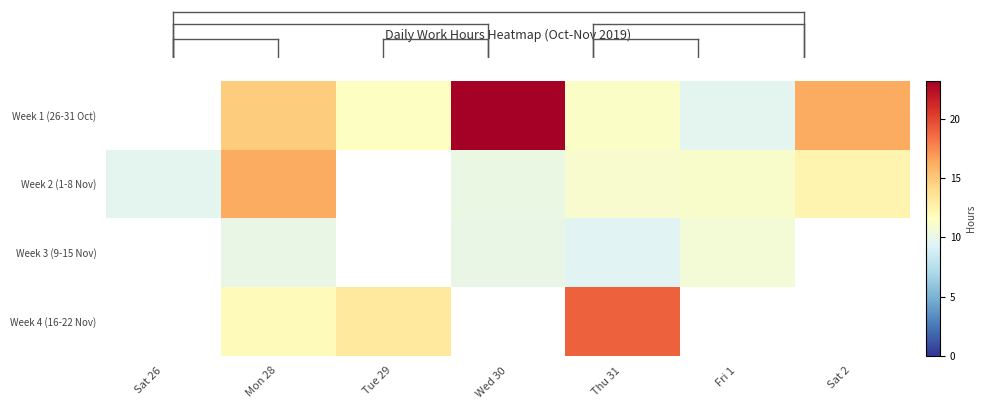

Rank the series at Thu 31 from highest to lowest value.

Week 4 (16-22 Nov), Week 1 (26-31 Oct), Week 2 (1-8 Nov), Week 3 (9-15 Nov)